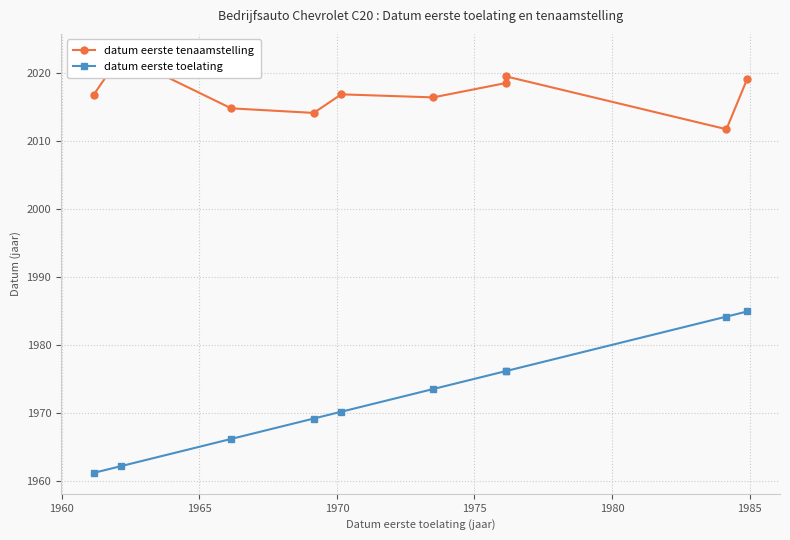

What is the difference between the second highest and minimum values in the datum eerste tenaamstelling series?

7.8